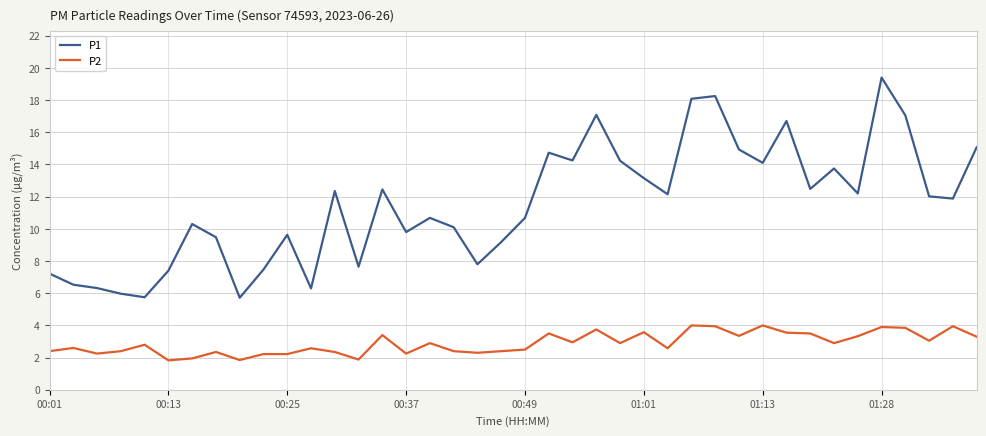

Which series has the largest total across all categories?

P1